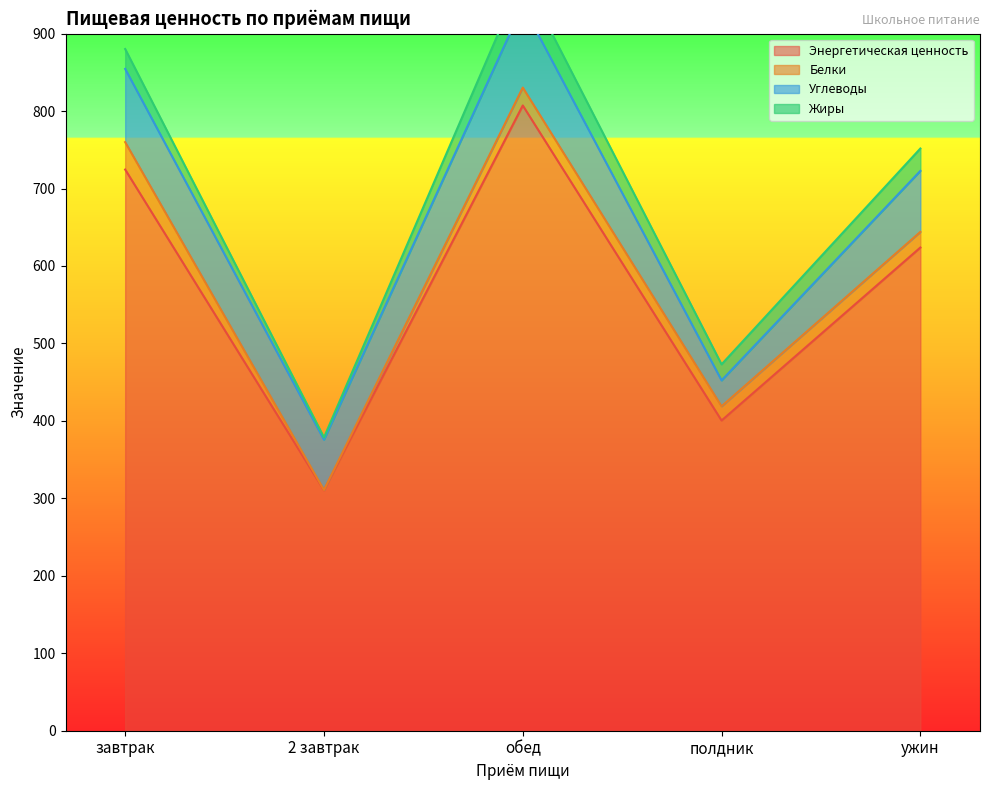

The Жиры series shows 9.9 at полдник. True or false?

False